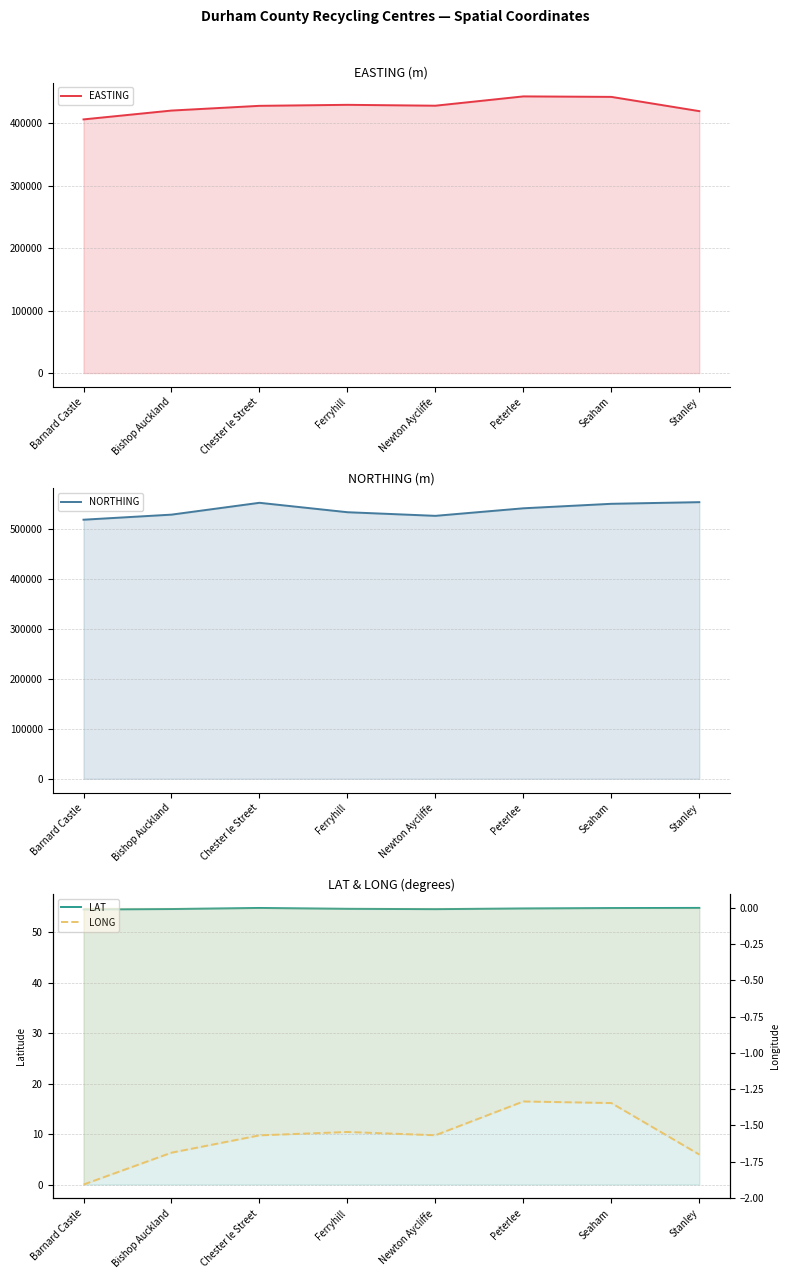

What is the approximate value of LAT at Barnard Castle?

54.6